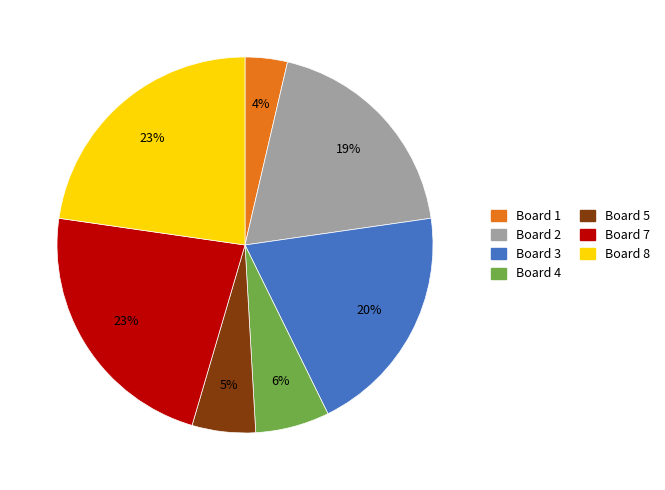

To the nearest percent, what is the average slice percentage?

14%